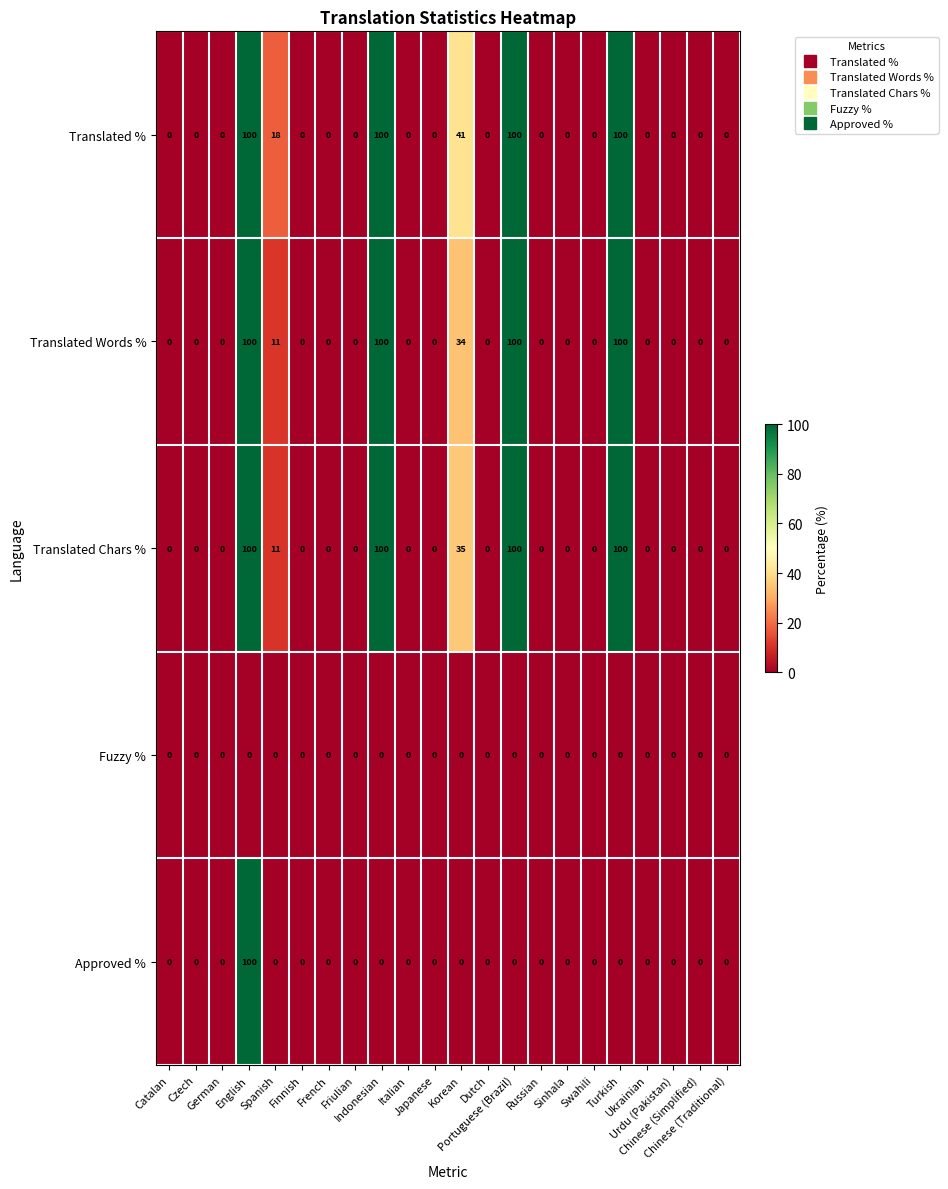

What is the difference between the maximum and second lowest values in the Translated Words % series?

100